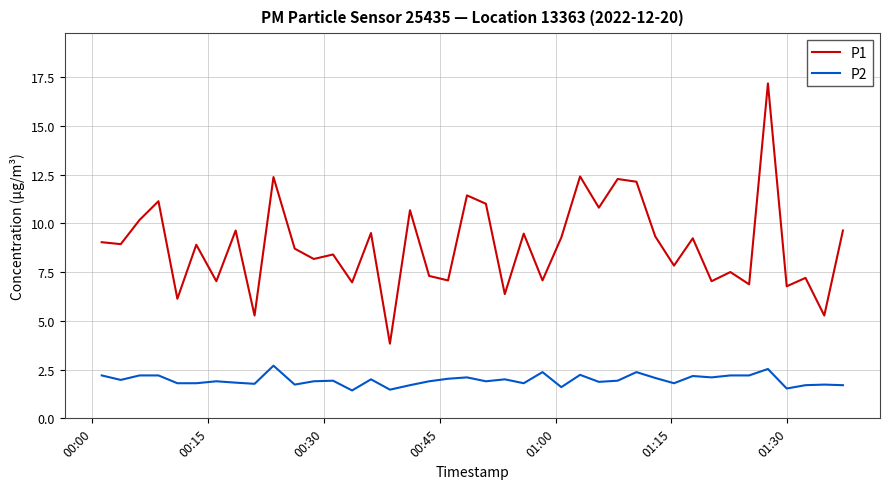

True or false: P1 and P2 intersect in this chart.

False